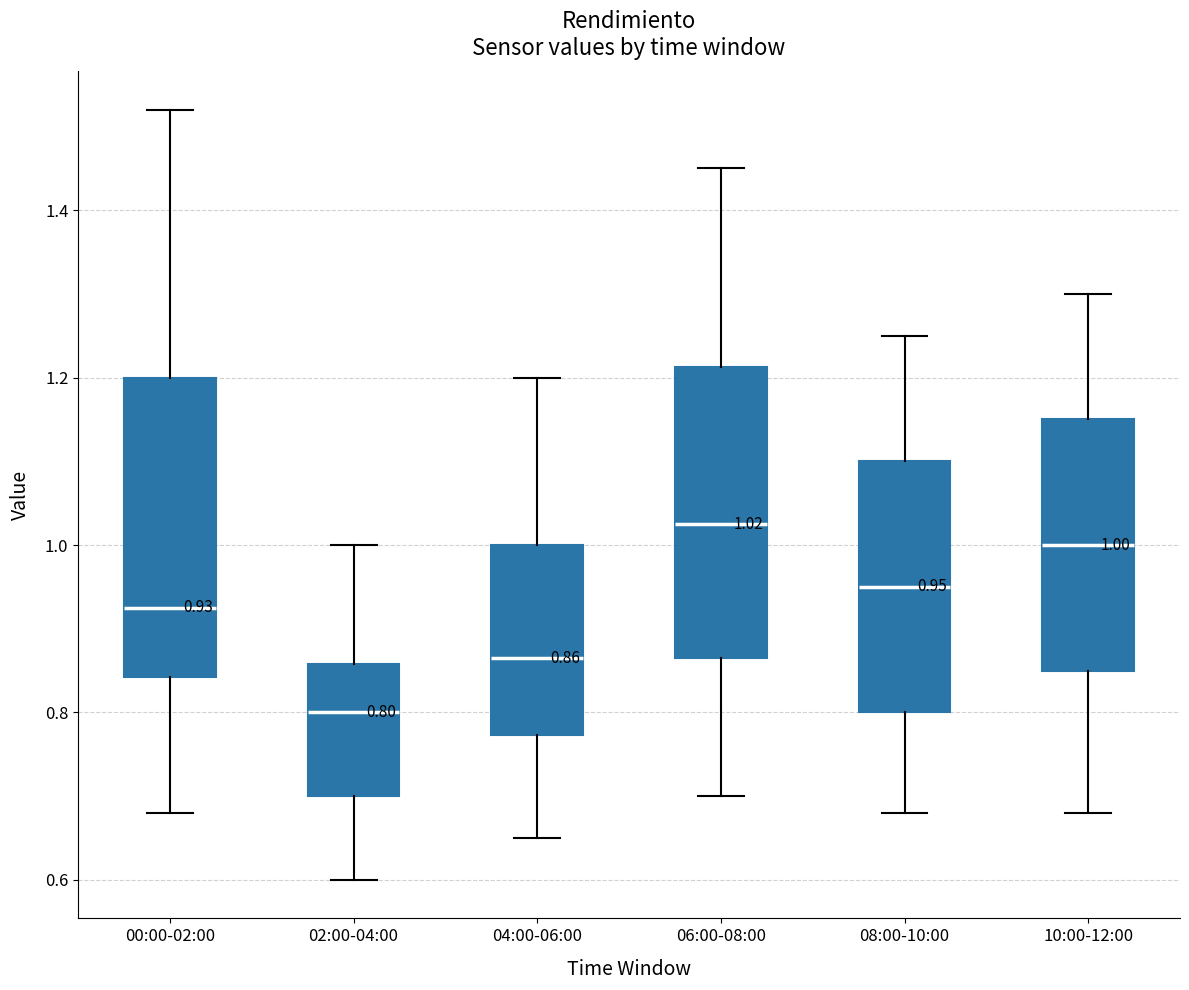

Which box's median line is the lowest?

02:00-04:00